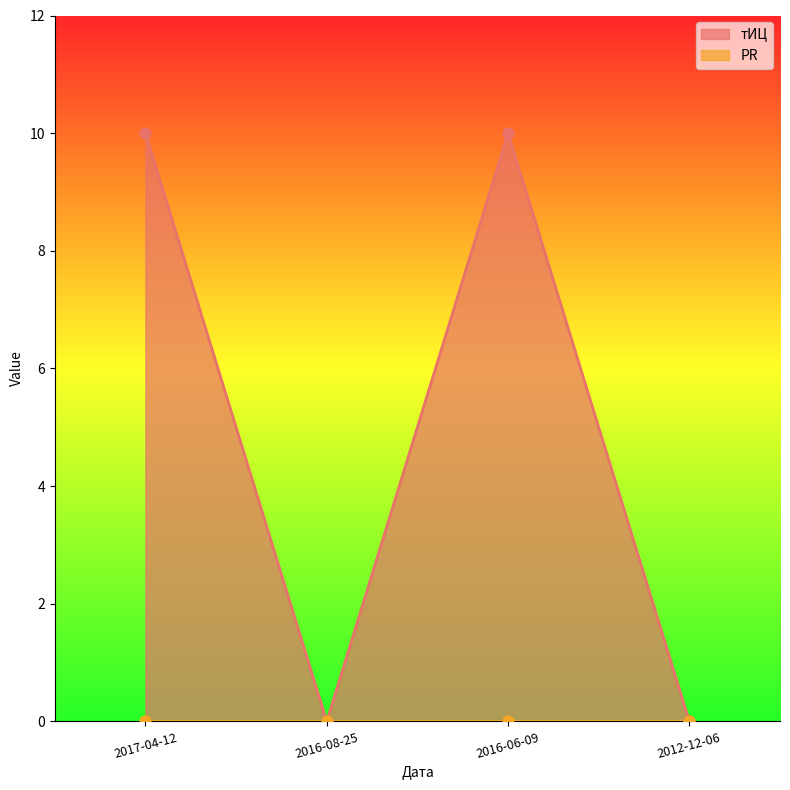

What is the change in value from 2017-04-12 to 2016-08-25?

-10